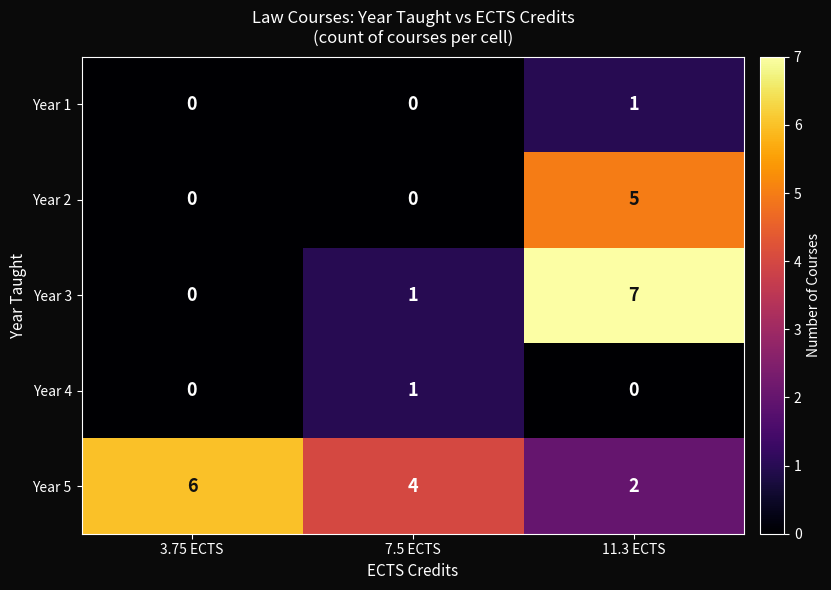

Reading left to right, transcribe all the data shown in this chart.

Year 1: 3.75 ECTS=0	7.5 ECTS=0	11.3 ECTS=1
Year 2: 3.75 ECTS=0	7.5 ECTS=0	11.3 ECTS=5
Year 3: 3.75 ECTS=0	7.5 ECTS=1	11.3 ECTS=7
Year 4: 3.75 ECTS=0	7.5 ECTS=1	11.3 ECTS=0
Year 5: 3.75 ECTS=6	7.5 ECTS=4	11.3 ECTS=2